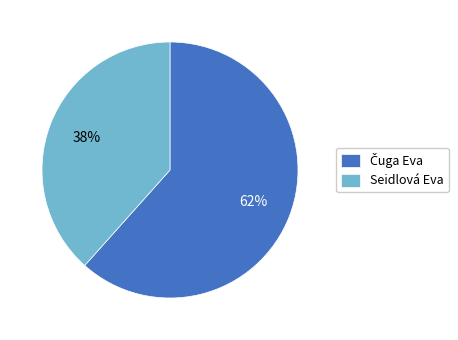

What is the smallest slice in the pie chart?

Seidlová Eva